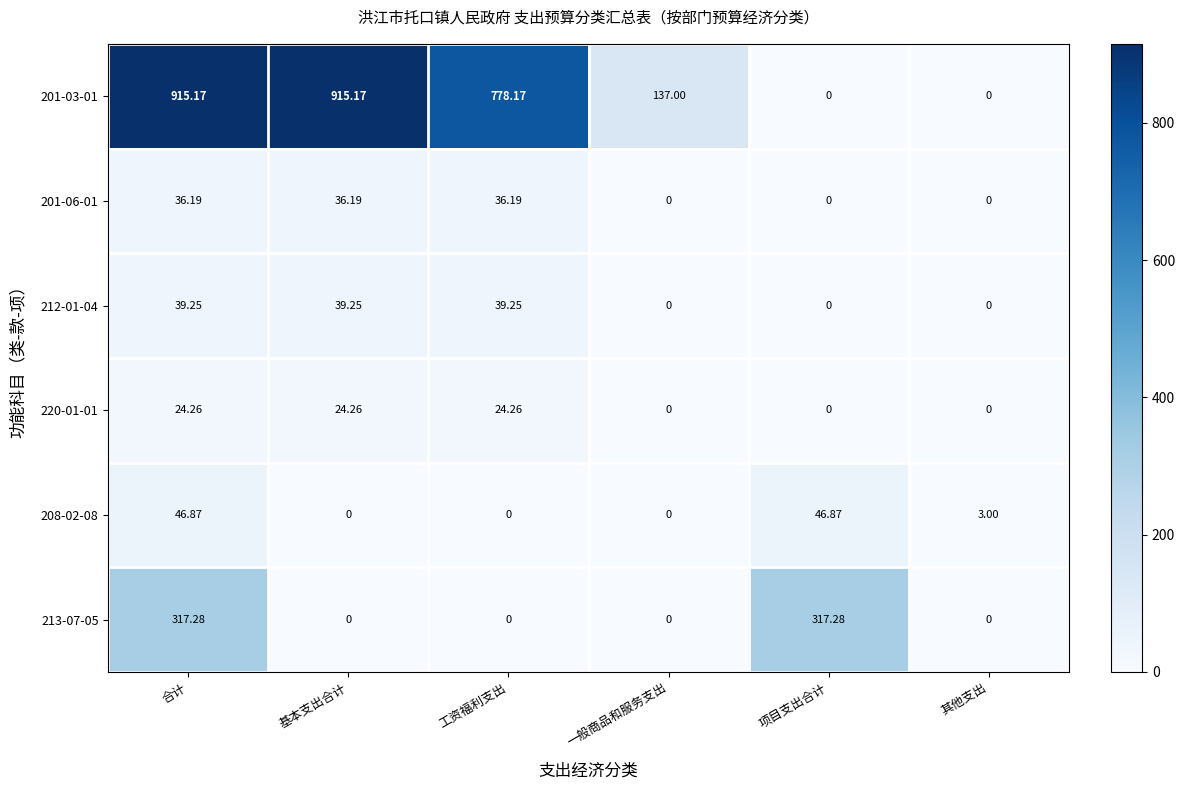

At which category is the sum across all series the highest?

合计